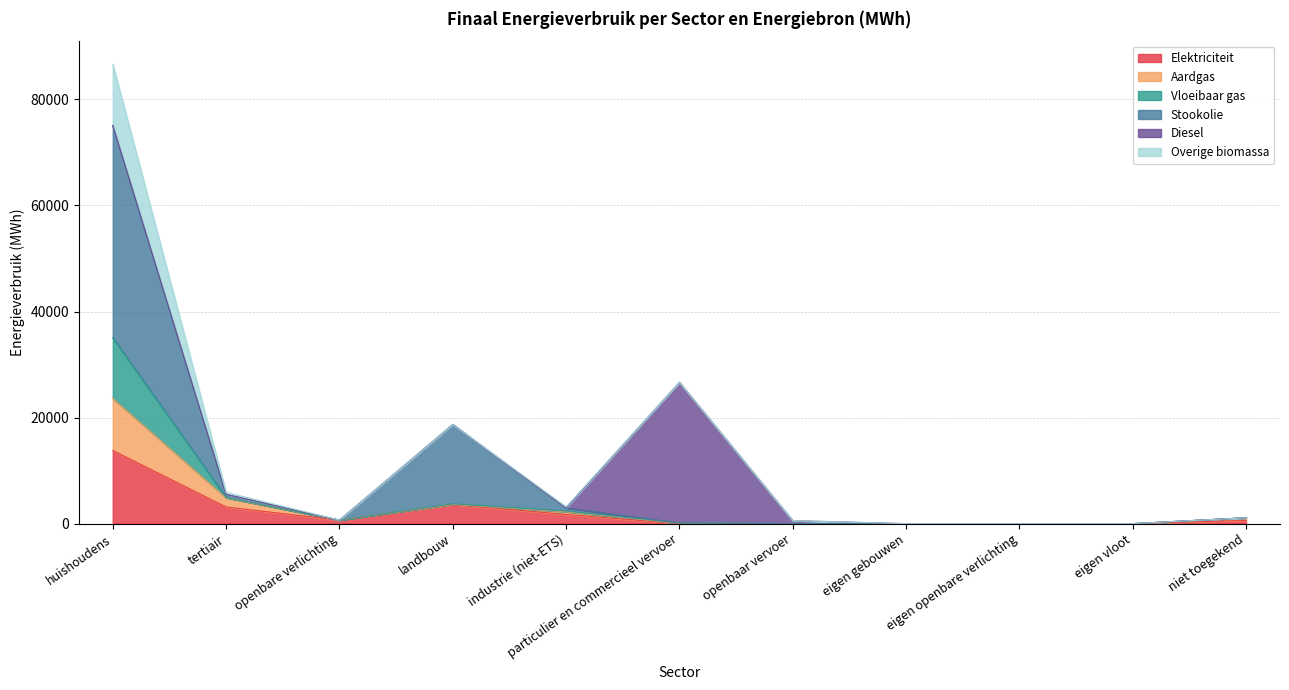

What is the total value across all series at huishoudens?

86642.4